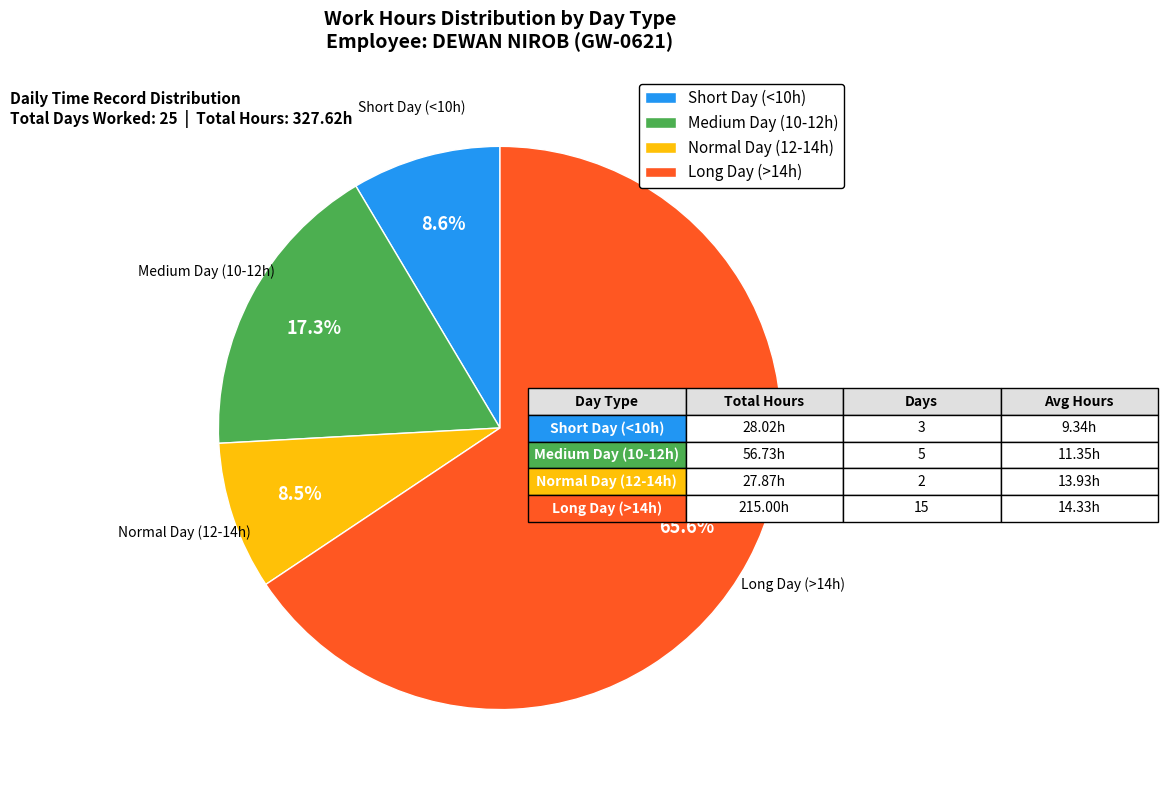

What is the largest slice in the pie chart?

Long Day (>14h)